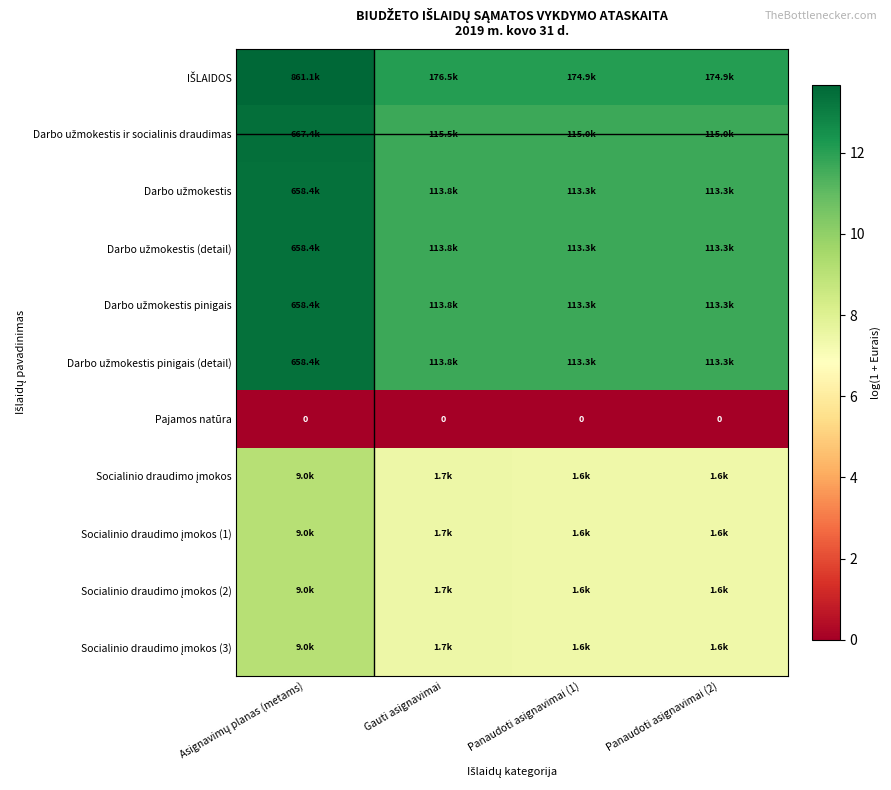

At which category is the sum across all series the highest?

Asignavimų planas (metams)